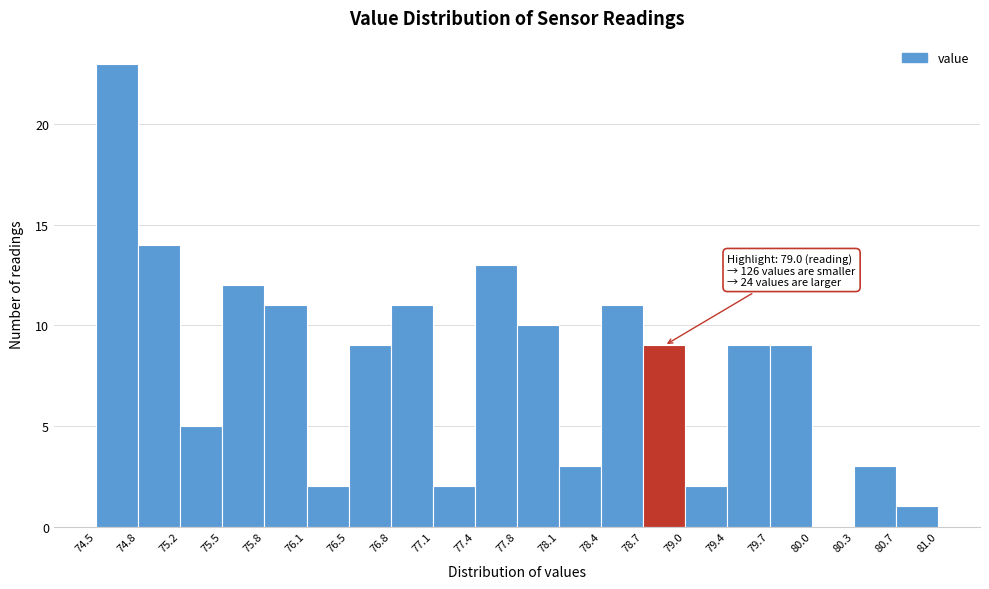

Which range on the x-axis has the tallest bar?

74.5 to 74.8